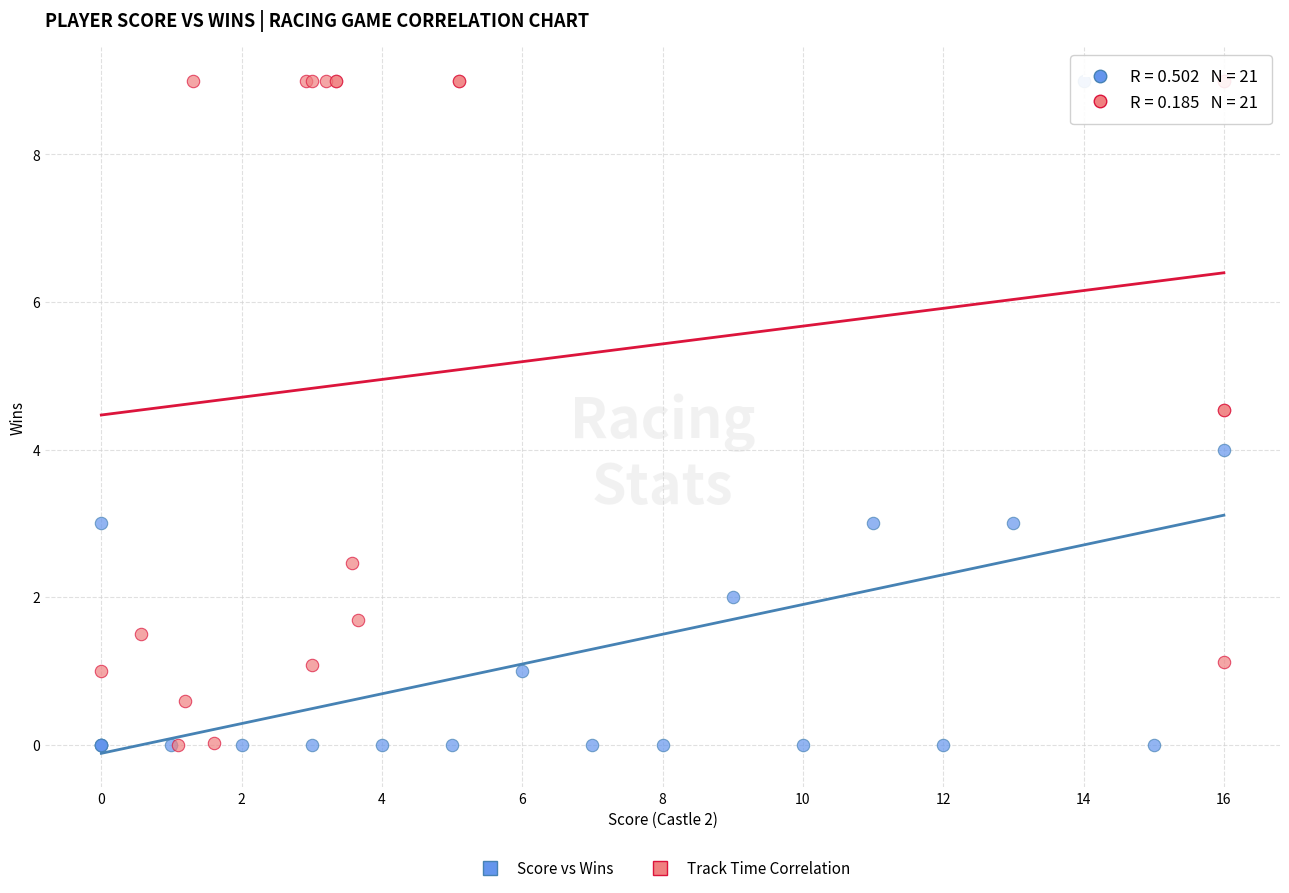

What are all the series names shown in the legend?

Score vs Wins, Track Time Correlation